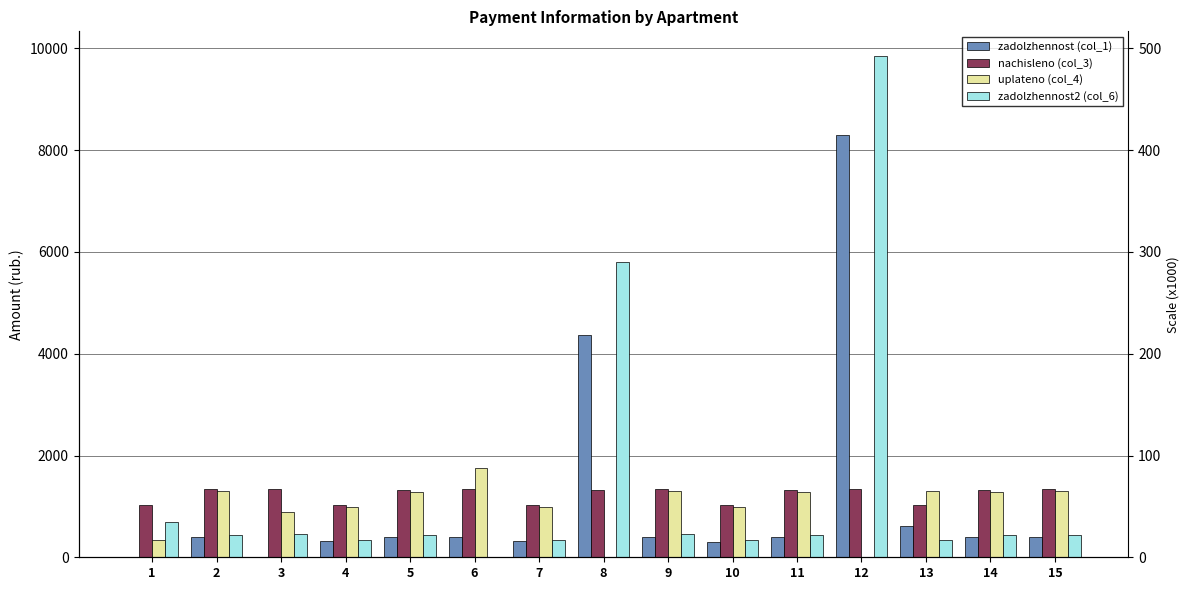

What is the value of the uplateno (col_4) bar at the 13th from the left?

1310.4